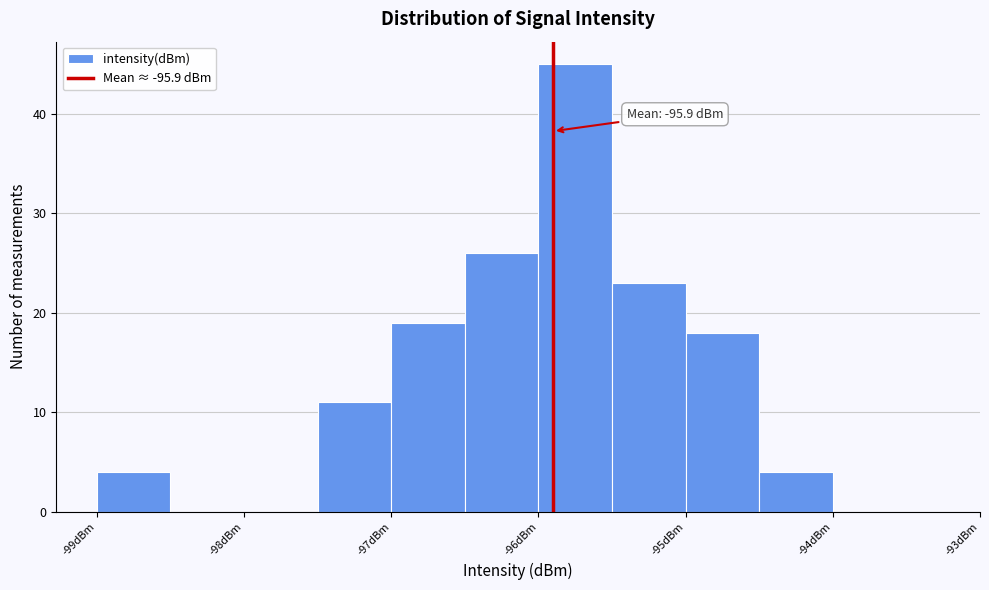

Which range on the x-axis has the tallest bar?

-96.0 to -95.5